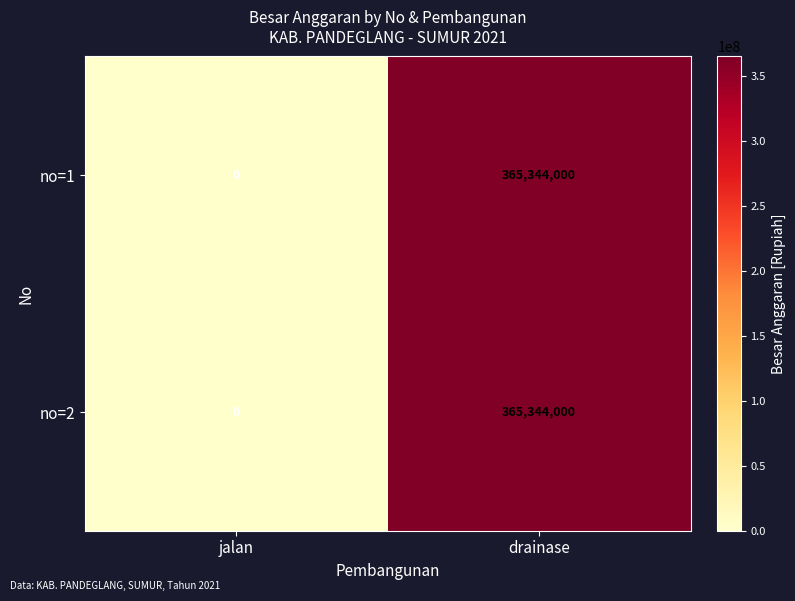

At which category is the sum across all series the highest?

drainase